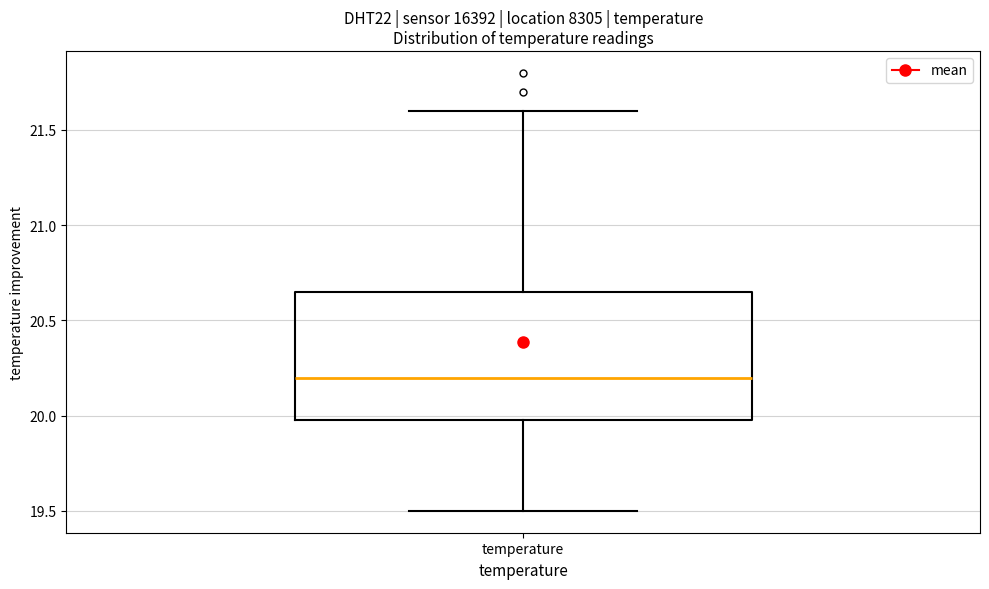

Where does the median line of the box for temperature sit on the y-axis? The values are not printed on the chart, so give them approximately, as read against the axis.

20.20